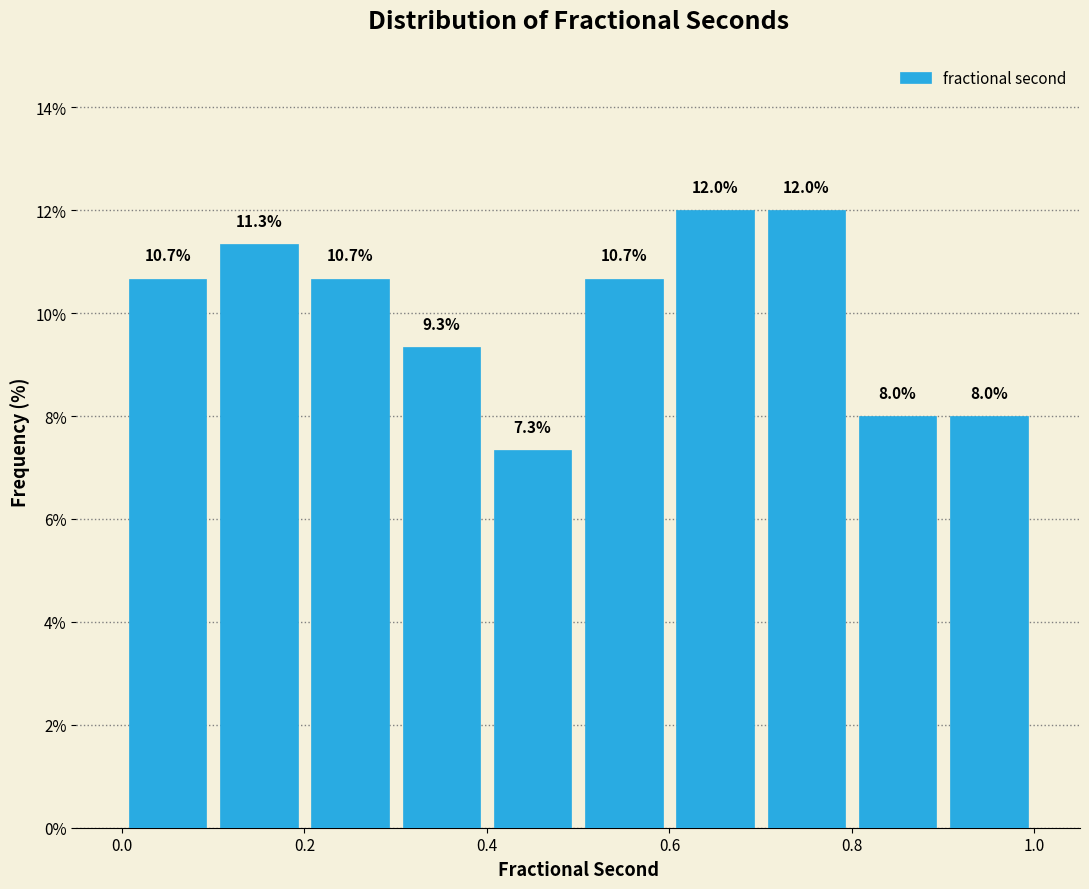

Reading left to right, list every bar in this chart as the range it spans on the x-axis followed by its height.

0.0 to 0.1: 10.7
0.1 to 0.2: 11.3
0.2 to 0.3: 10.7
0.3 to 0.4: 9.3
0.4 to 0.5: 7.3
0.5 to 0.6: 10.7
0.6 to 0.7: 12.0
0.7 to 0.8: 12.0
0.8 to 0.9: 8.0
0.9 to 1.0: 8.0